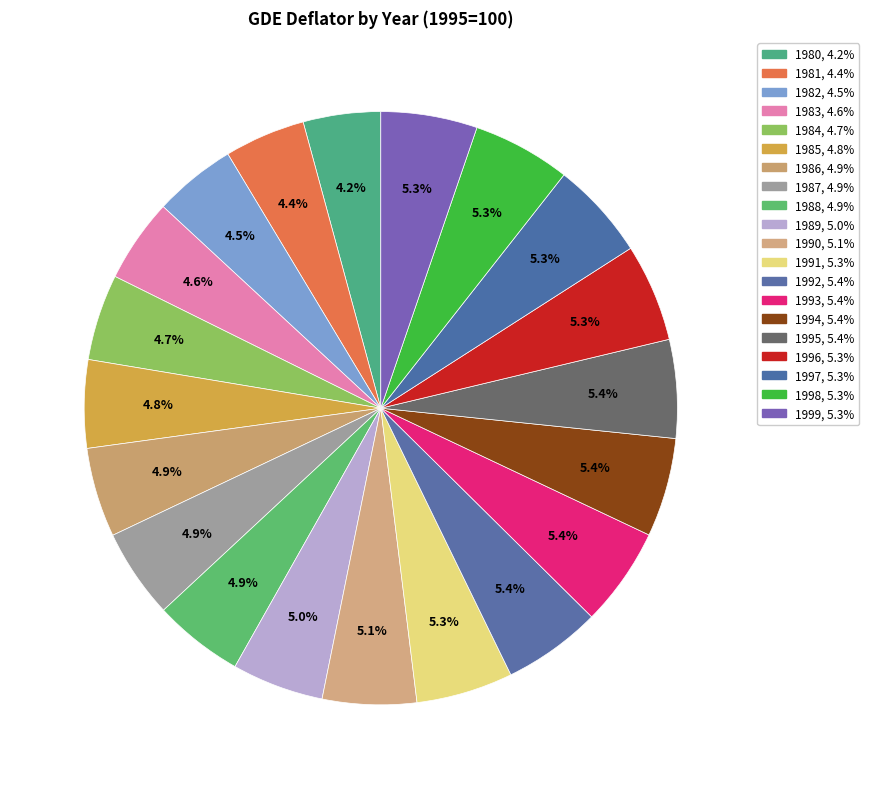

How many slices are in this pie chart?

20